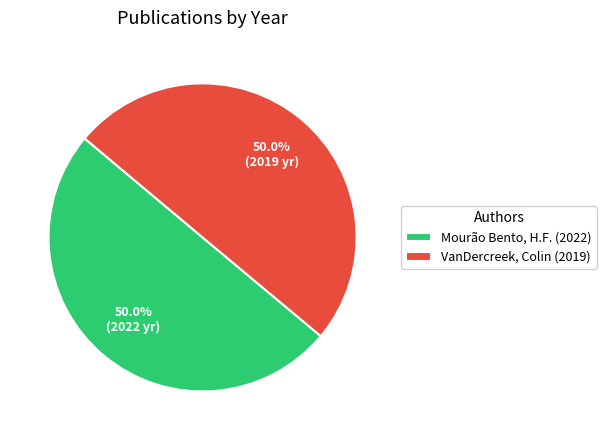

What is the ratio of the value at VanDercreek, Colin (2019) to the value at Mourão Bento, H.F. (2022)?

1.0